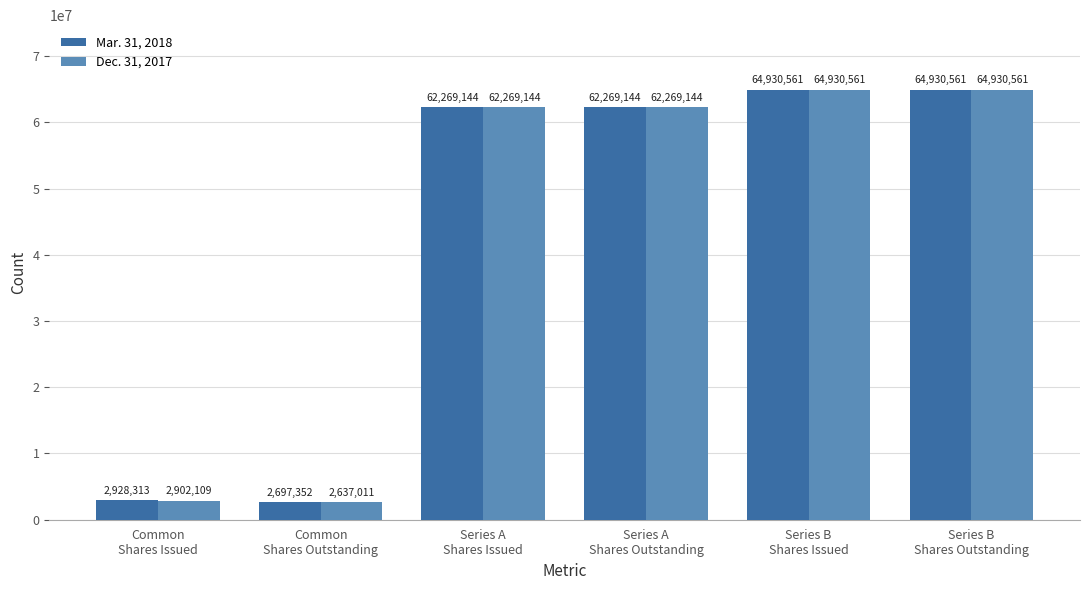

How many bars are there in each group?

2